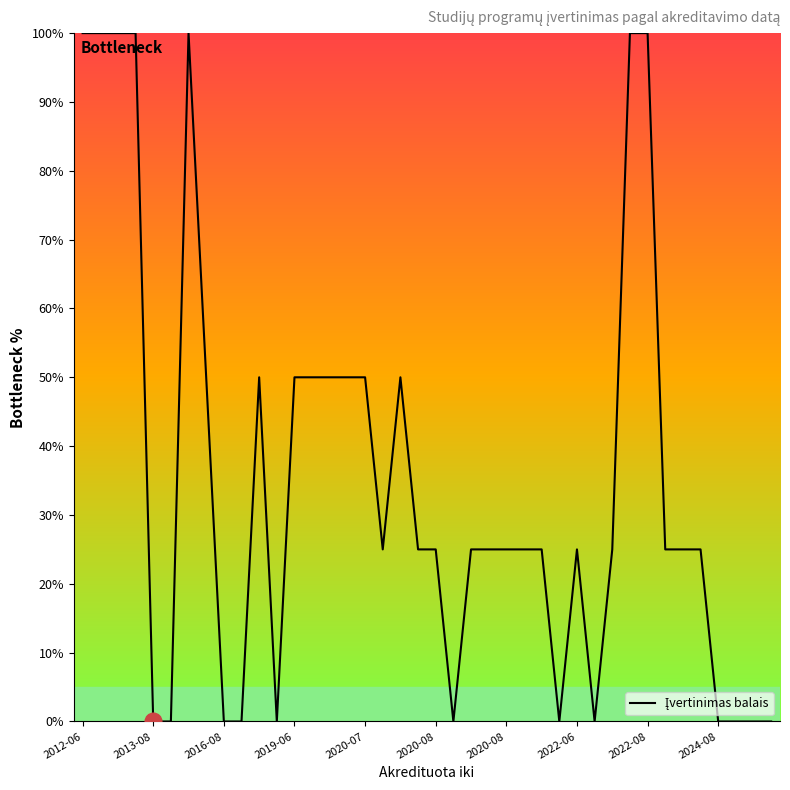

What is the difference between the maximum and minimum values?

100